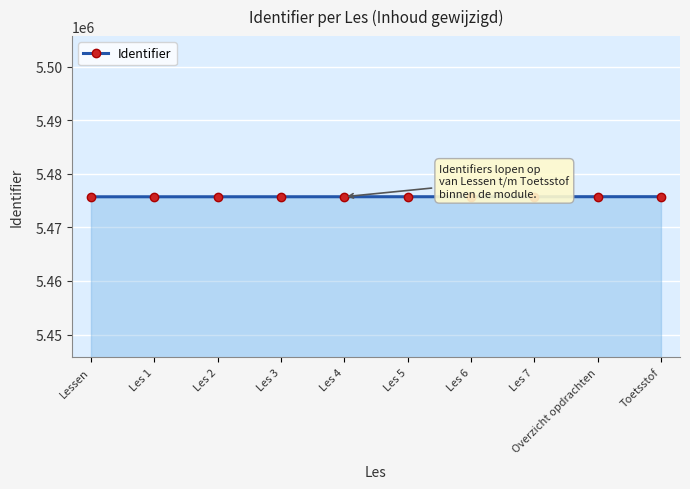

The value at Overzicht opdrachten is 1391942. True or false?

False